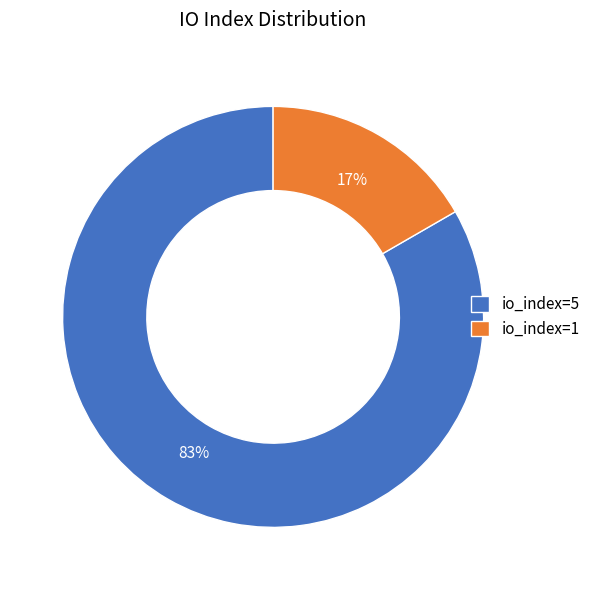

Which category has the biggest portion of the pie?

io_index=5